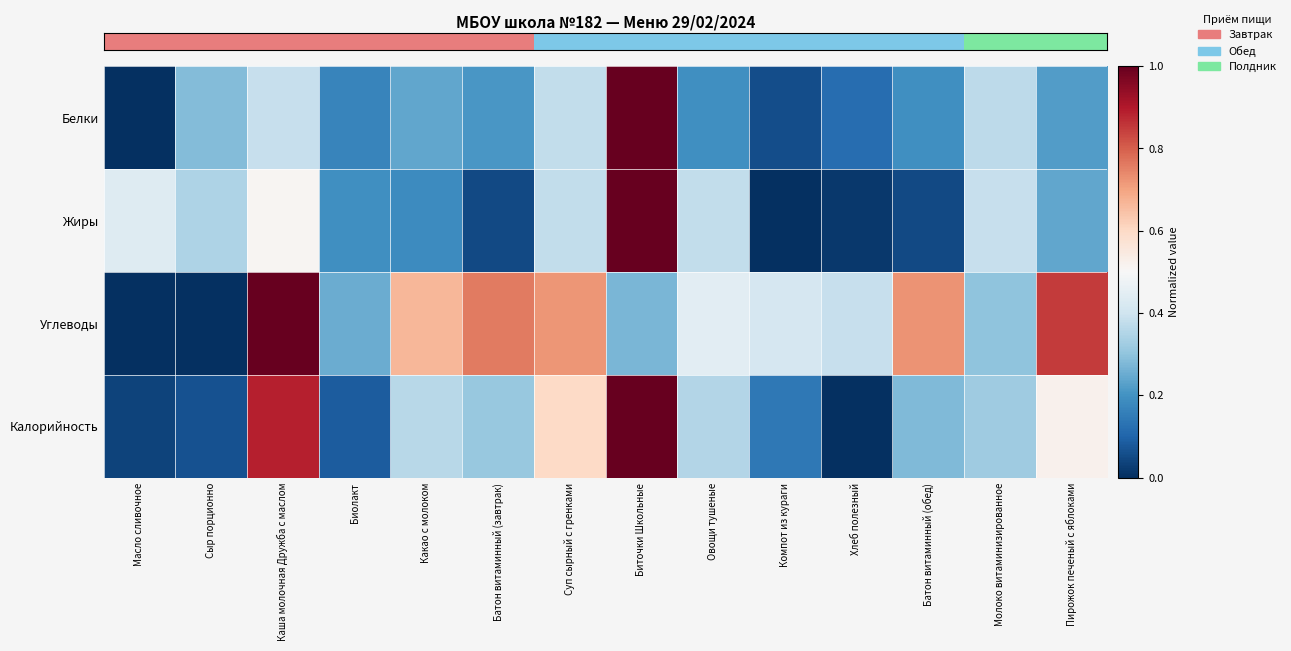

Count the number of categories in the chart.

14